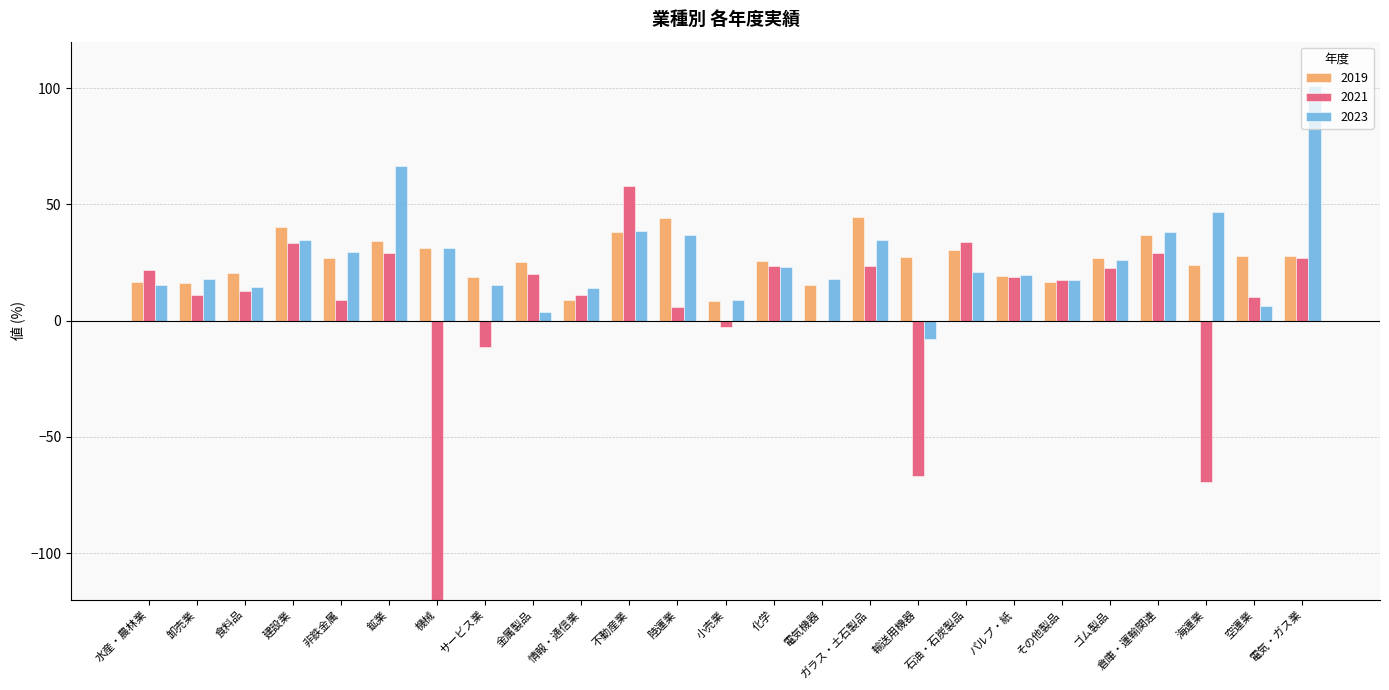

Which series changed the most between 石油・石炭製品 and ゴム製品?

2021